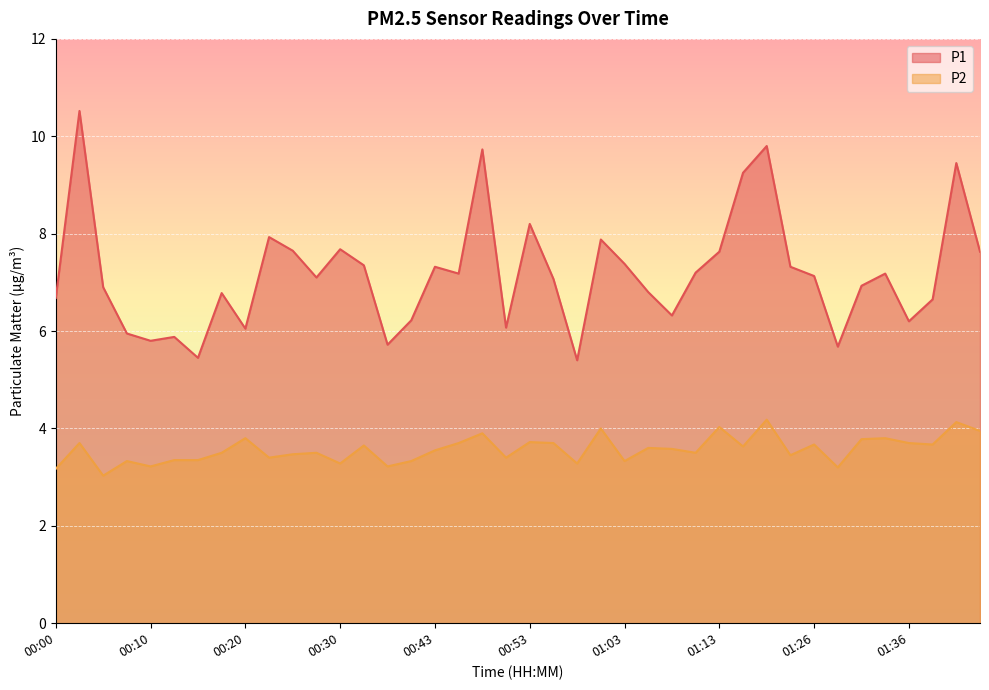

How many lines are shown in the chart?

2